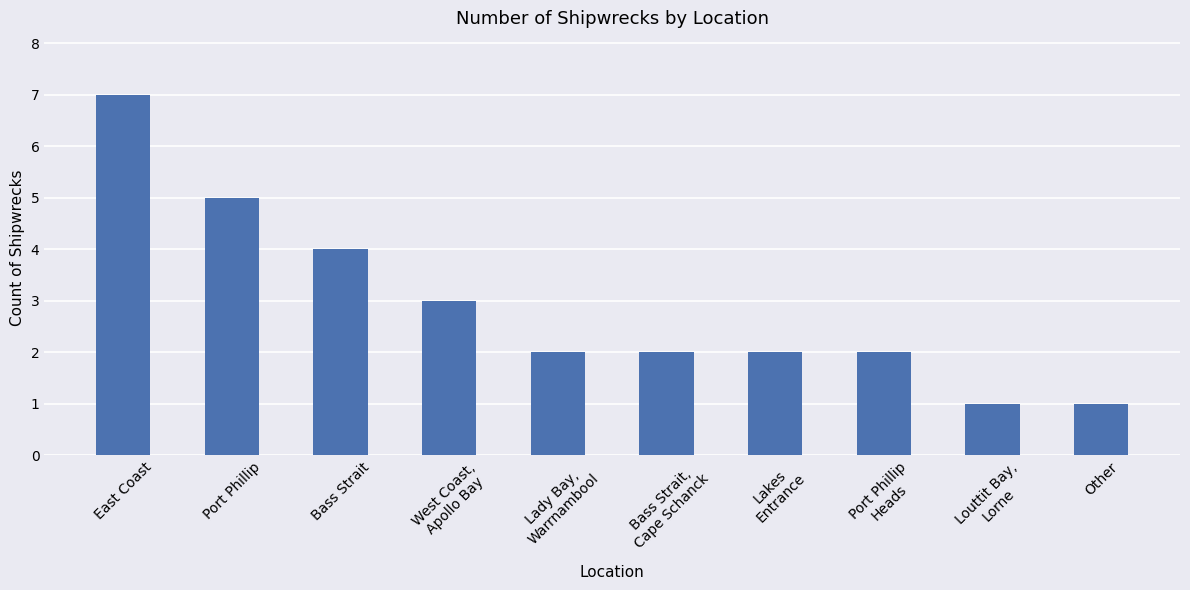

Approximately how many times larger is the value at Lakes
Entrance compared to Other?

2.0